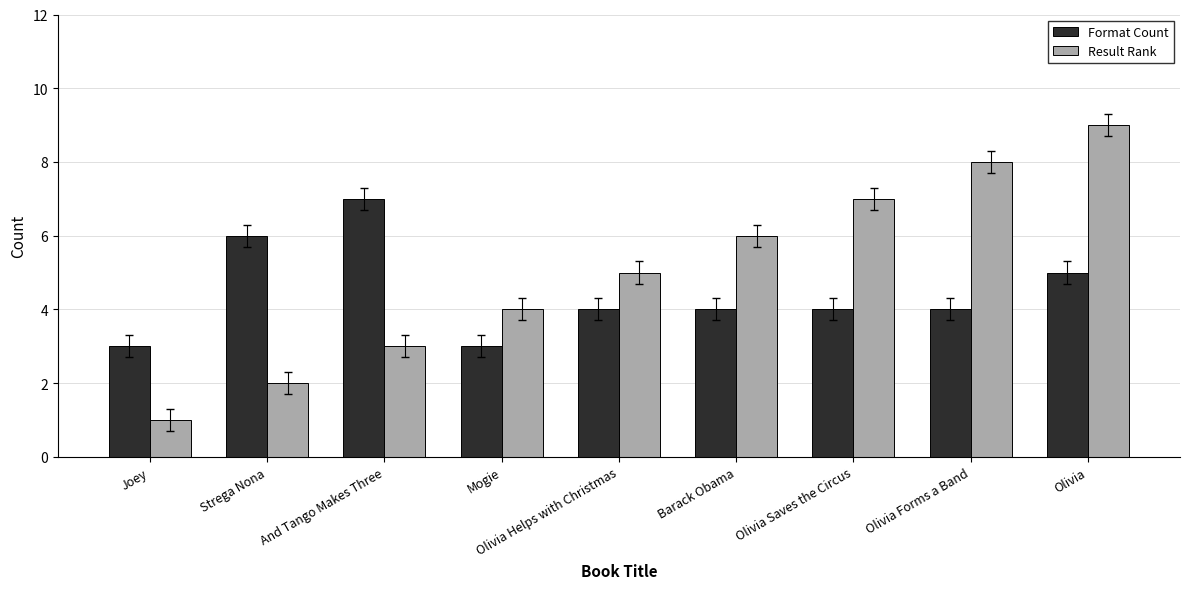

The Format Count series shows 4 at Olivia Helps with Christmas. True or false?

True